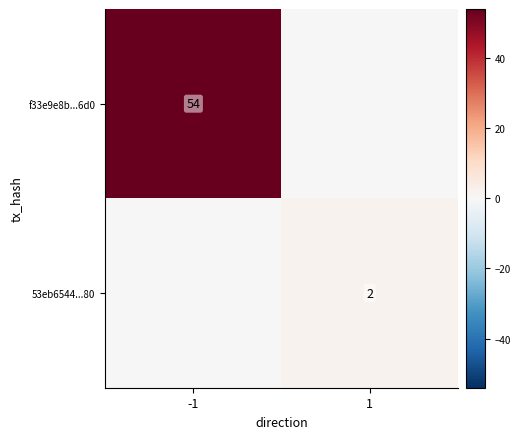

The value of f33e9e8b...6d0 at -1 is 72. True or false?

False